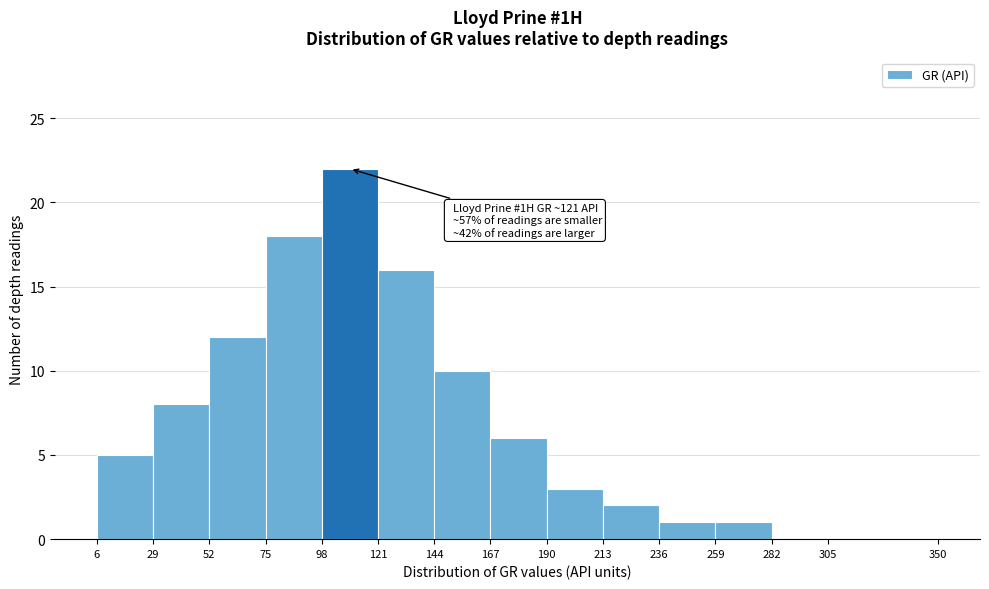

Over which range of the x-axis is the bar tallest?

98 to 121